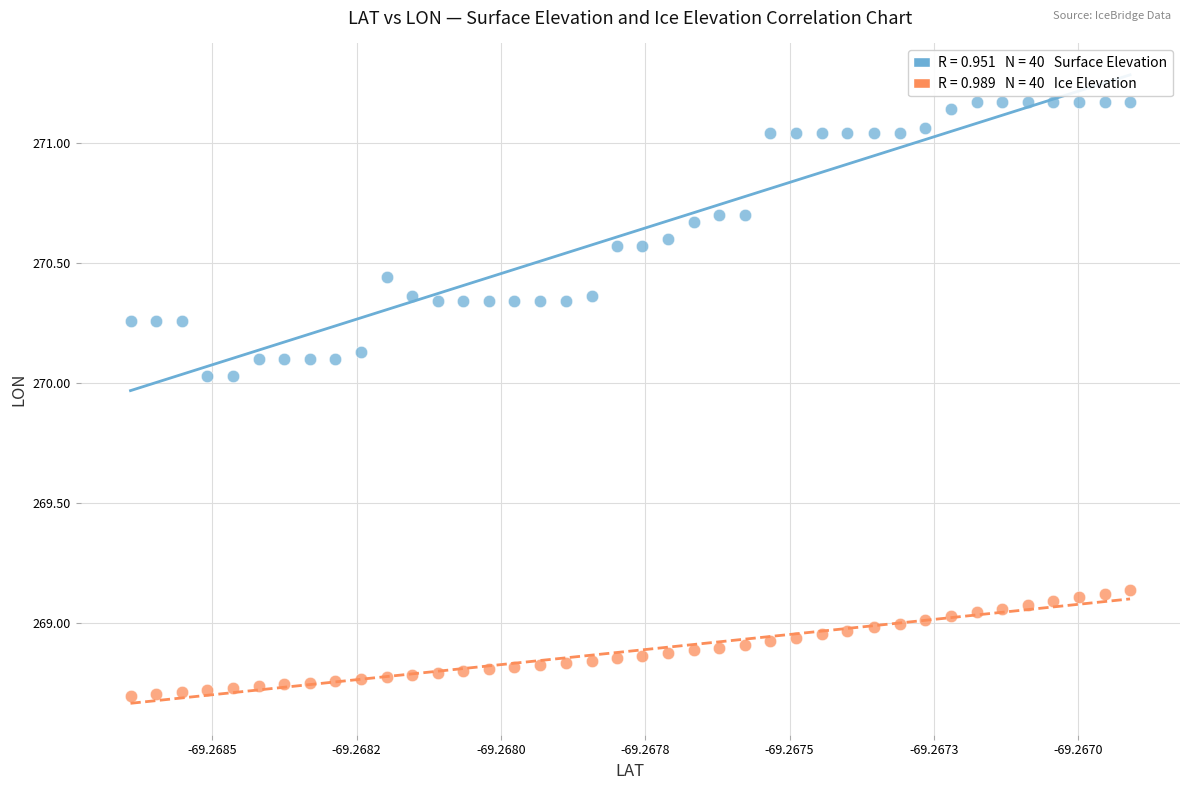

Across all data points, what is the range of Y values (max minus min)?

2.5